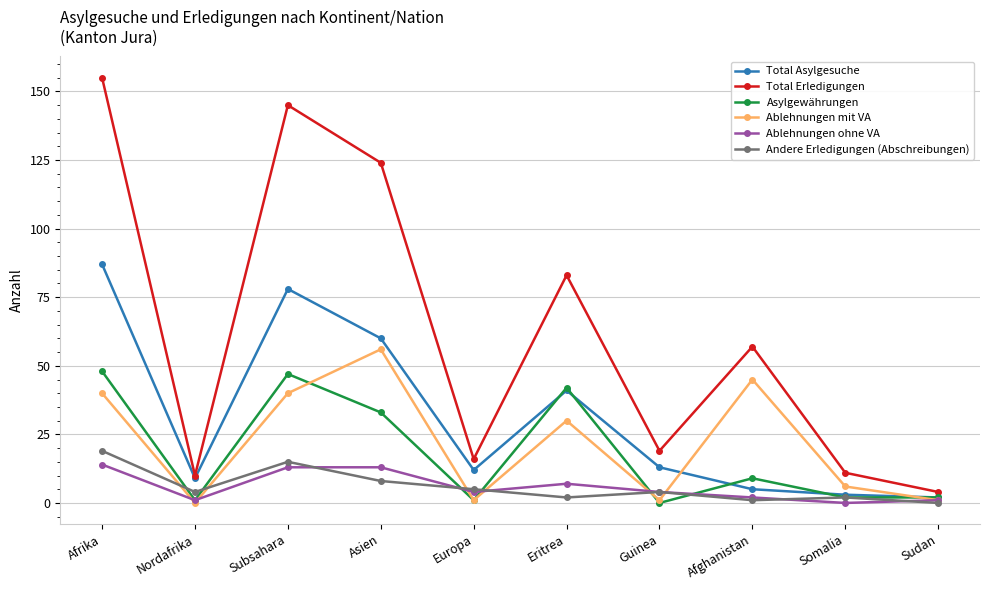

Reading right to left, transcribe all the data shown in this chart.

Total Asylgesuche: 2	3	5	13	41	12	60	78	9	87
Total Erledigungen: 4	11	57	19	83	16	124	145	10	155
Asylgewährungen: 2	2	9	0	42	1	33	47	1	48
Ablehnungen mit VA: 1	6	45	1	30	1	56	40	0	40
Ablehnungen ohne VA: 1	0	2	4	7	4	13	13	1	14
Andere Erledigungen (Abschreibungen): 0	2	1	4	2	5	8	15	4	19